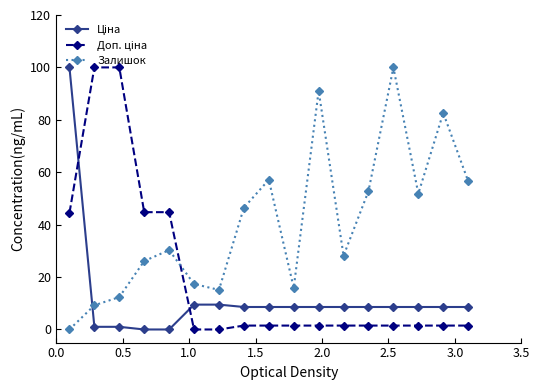

Which series has the largest total across all categories?

Залишок